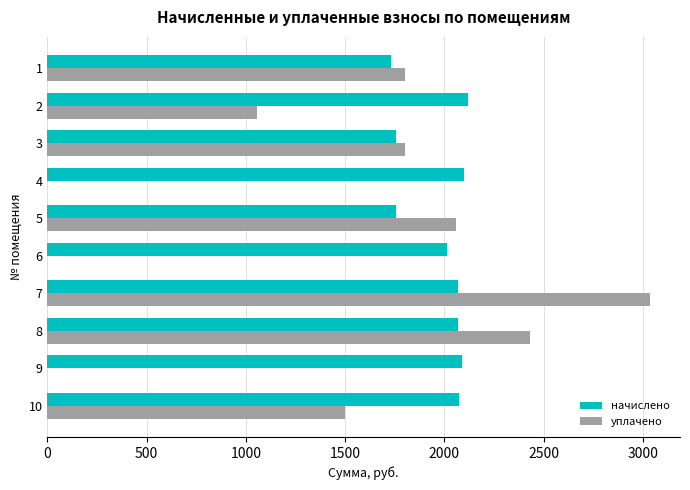

What is the total value across all series at 2?

3174.7